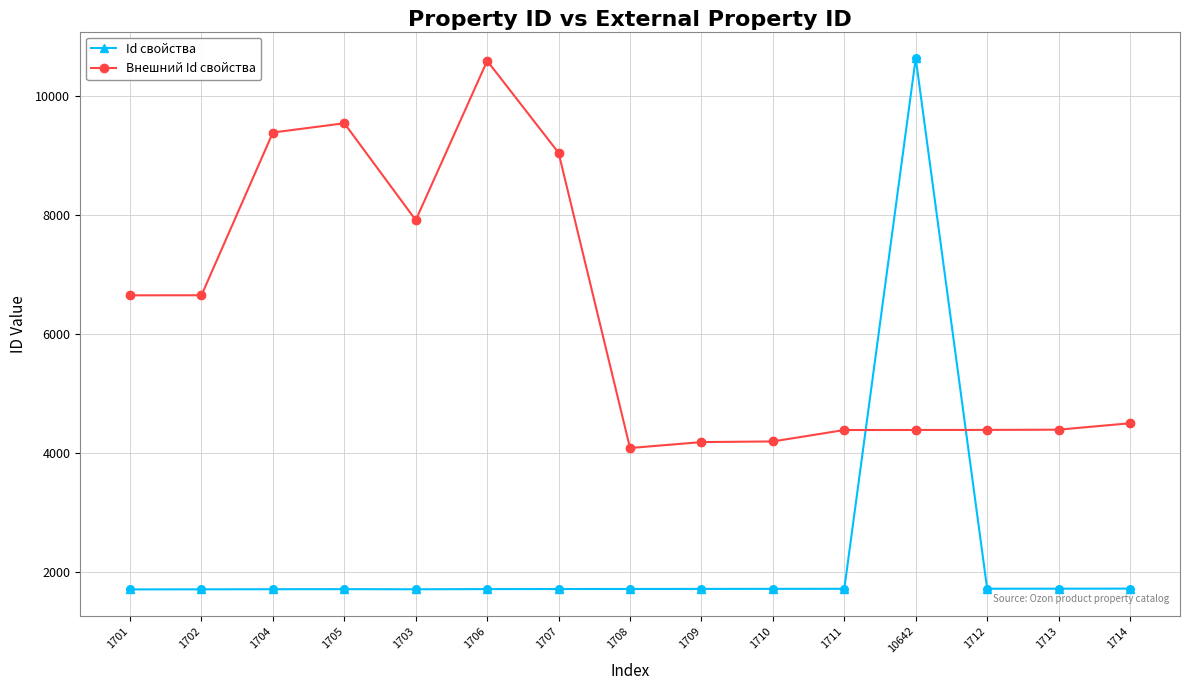

Which series changed the most between 1701 and 1714?

Внешний Id свойства